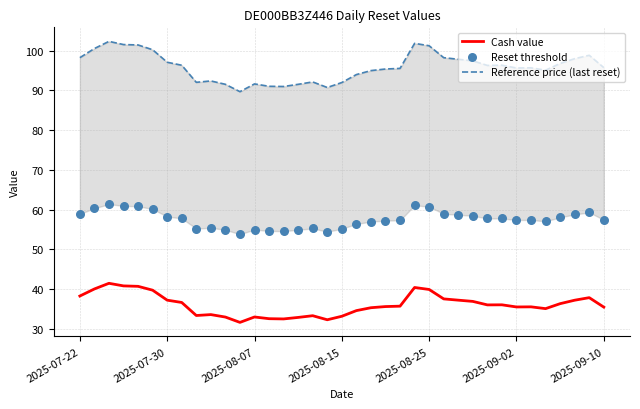

Which series reaches the minimum Y coordinate?

Cash value